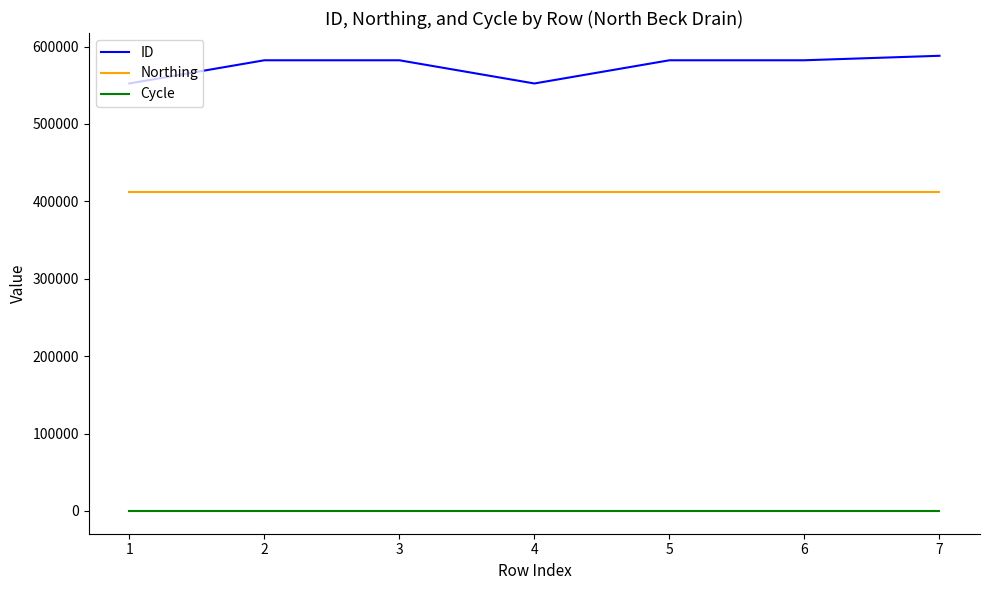

Rank the series by their average value, from highest to lowest.

ID, Northing, Cycle